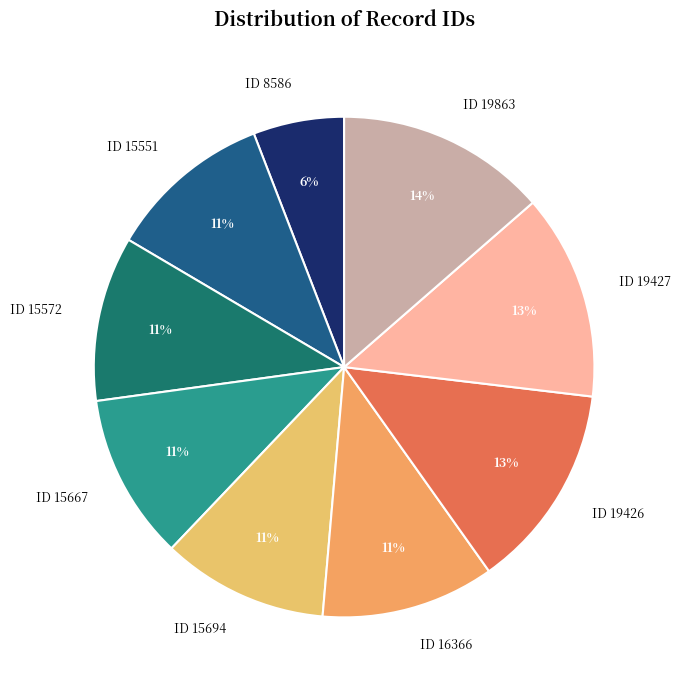

Which category has the smallest portion of the pie?

ID 8586